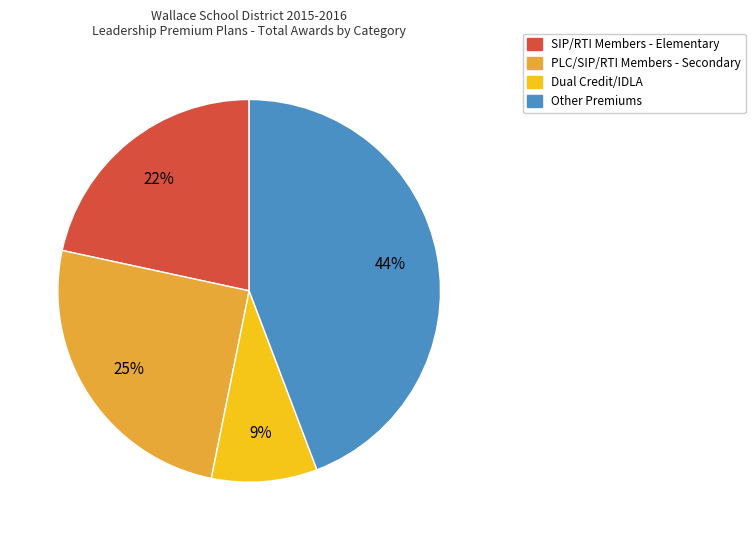

To the nearest percent, what is the average slice percentage?

25%